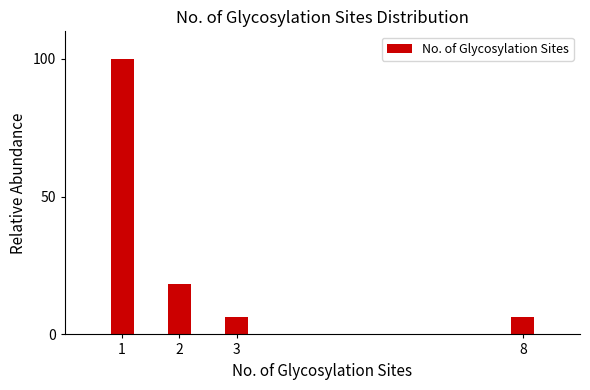

Reading left to right, transcribe all the data shown in this chart.

100.0	18.5	6.2	6.2